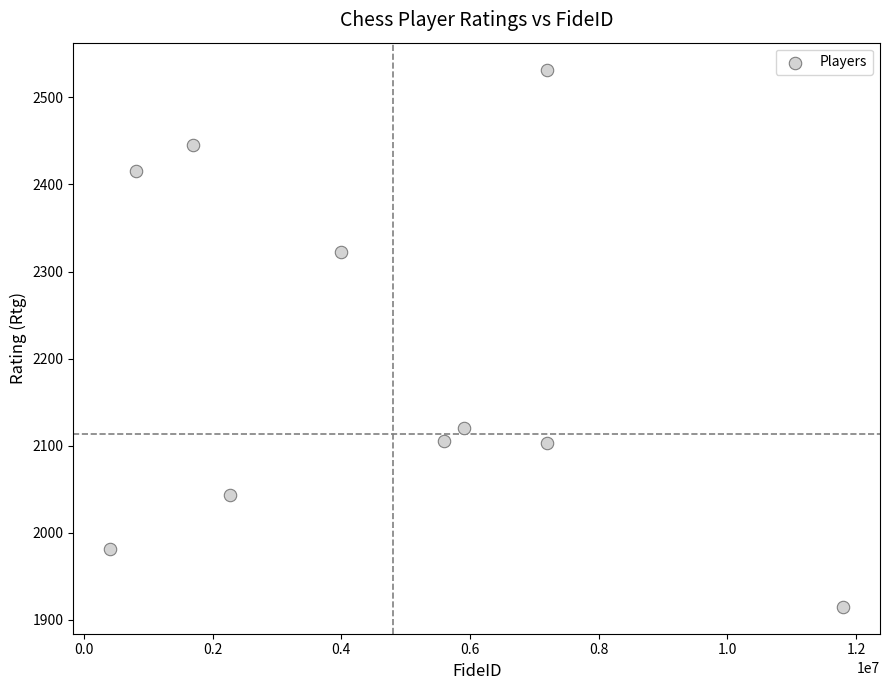

What is the range of X values (max minus min)?

11391108